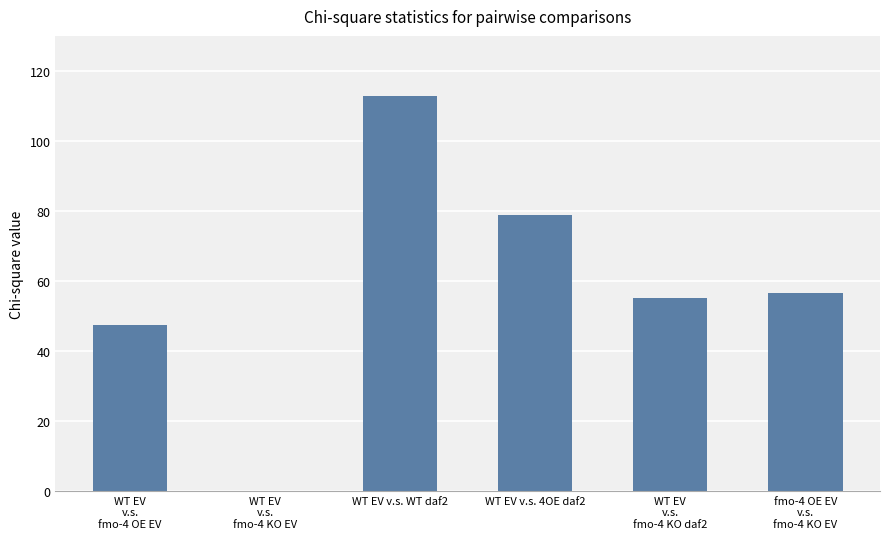

Is it true that the value at fmo-4 OE EV
v.s.
fmo-4 KO EV is 56.5?

True